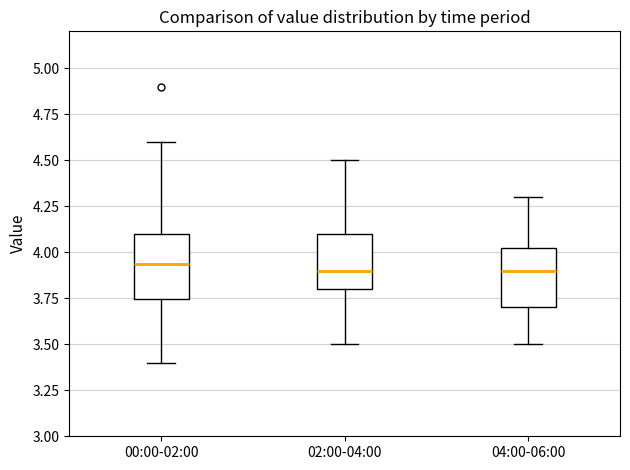

Reading left to right, read every box against the y-axis: the position of its median line, the range the box covers, and the ends of its whiskers. The values are not printed on the chart, so give them approximately, as read against the axis.

00:00-02:00: median 3.95, box 3.75 to 4.10, whiskers 3.40 to 4.60
02:00-04:00: median 3.90, box 3.80 to 4.10, whiskers 3.50 to 4.50
04:00-06:00: median 3.90, box 3.70 to 4.05, whiskers 3.50 to 4.30